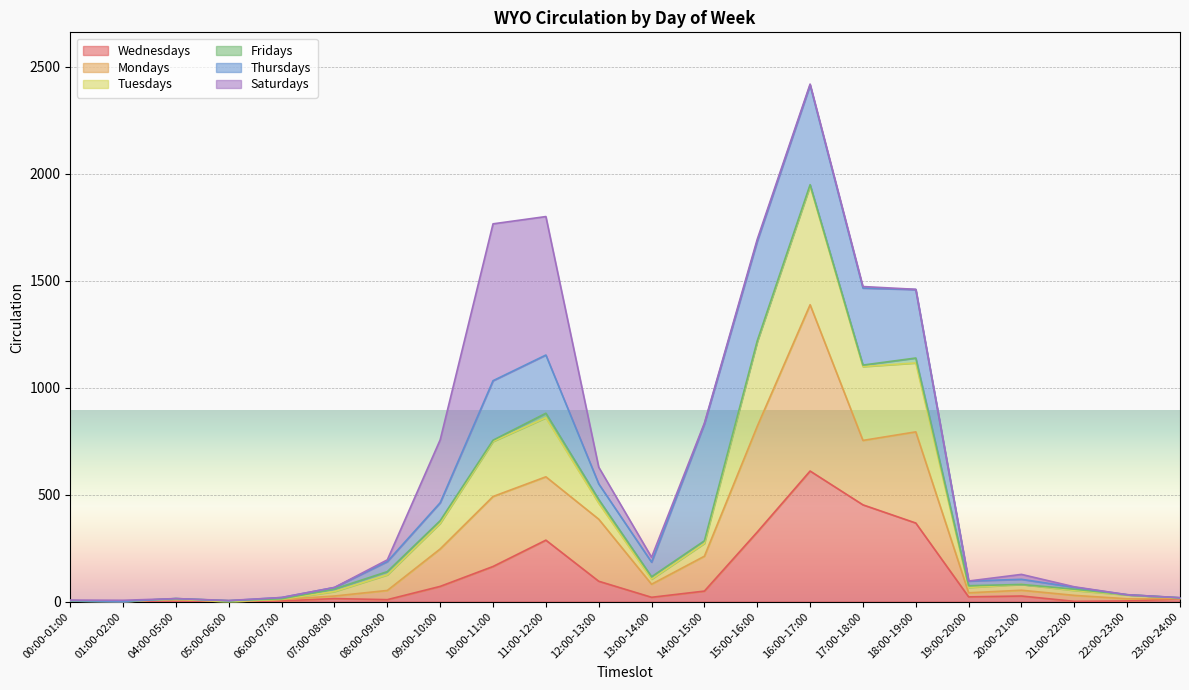

How many values in the Mondays series exceed 53?

10